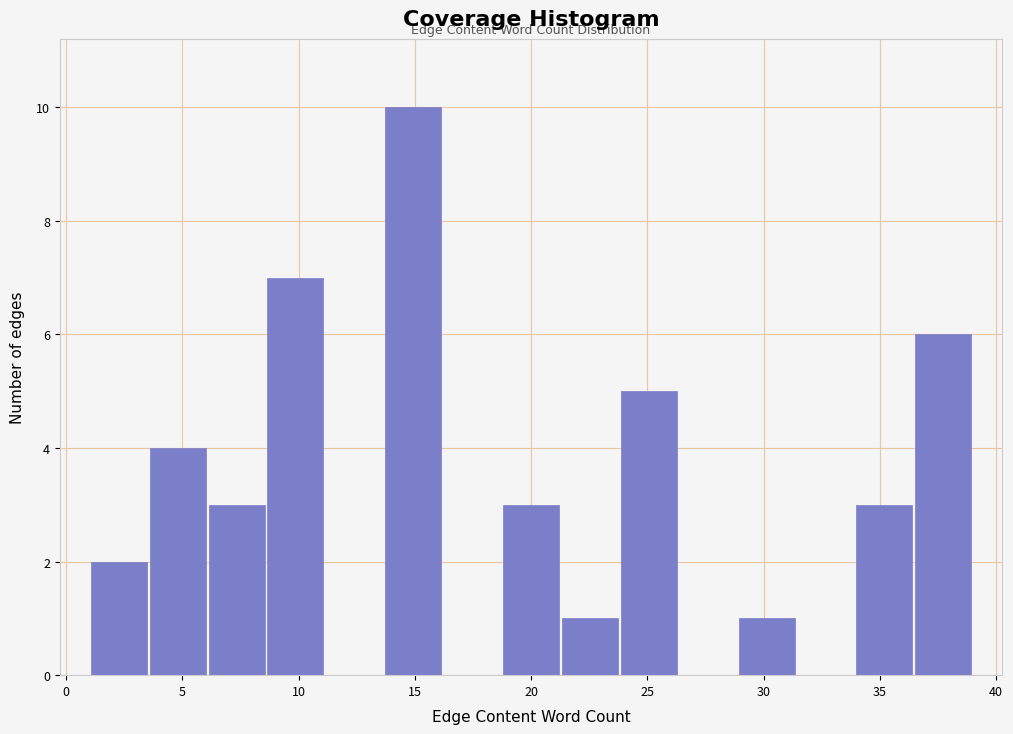

Reading left to right, list every bar in this chart as the range it spans on the x-axis followed by its height. Neither the bar edges nor the heights are printed on the chart, so give them approximately, as read against the axes.

1.0 to 3.5: 2
3.5 to 6.0: 4
6.0 to 8.5: 3
8.5 to 11.0: 7
11.0 to 13.5: 0
13.5 to 16.0: 10
16.0 to 18.5: 0
18.5 to 21.5: 3
21.5 to 24.0: 1
24.0 to 26.5: 5
26.5 to 29.0: 0
29.0 to 31.5: 1
31.5 to 34.0: 0
34.0 to 36.5: 3
36.5 to 39.0: 6